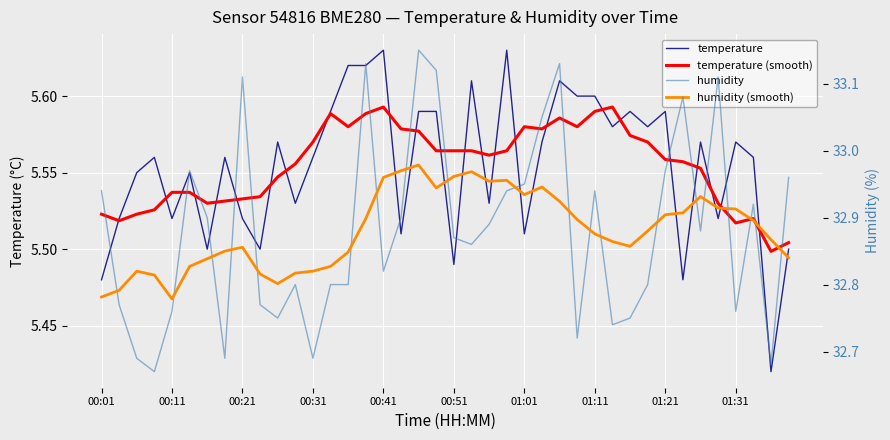

Which has a higher value, 00:51 or 36?

36